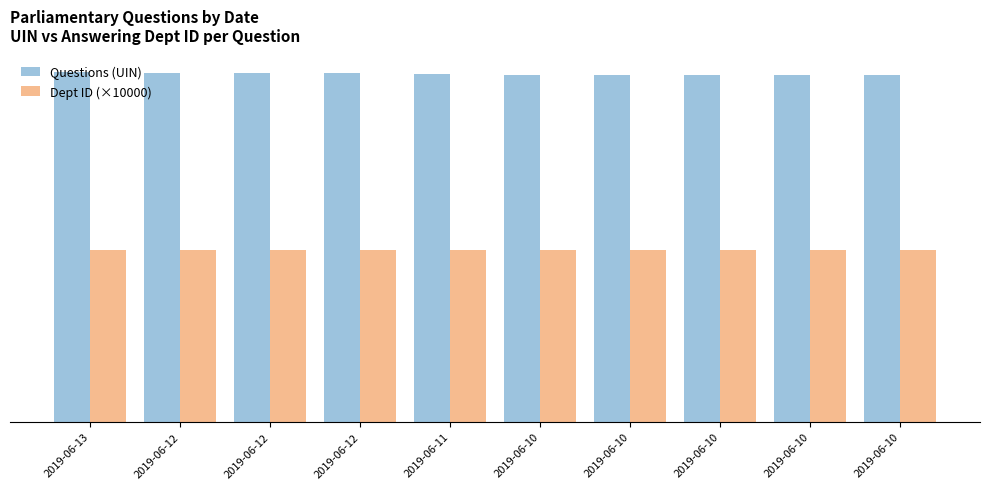

Between 2019-06-12 and 2019-06-11, which is larger?

2019-06-12